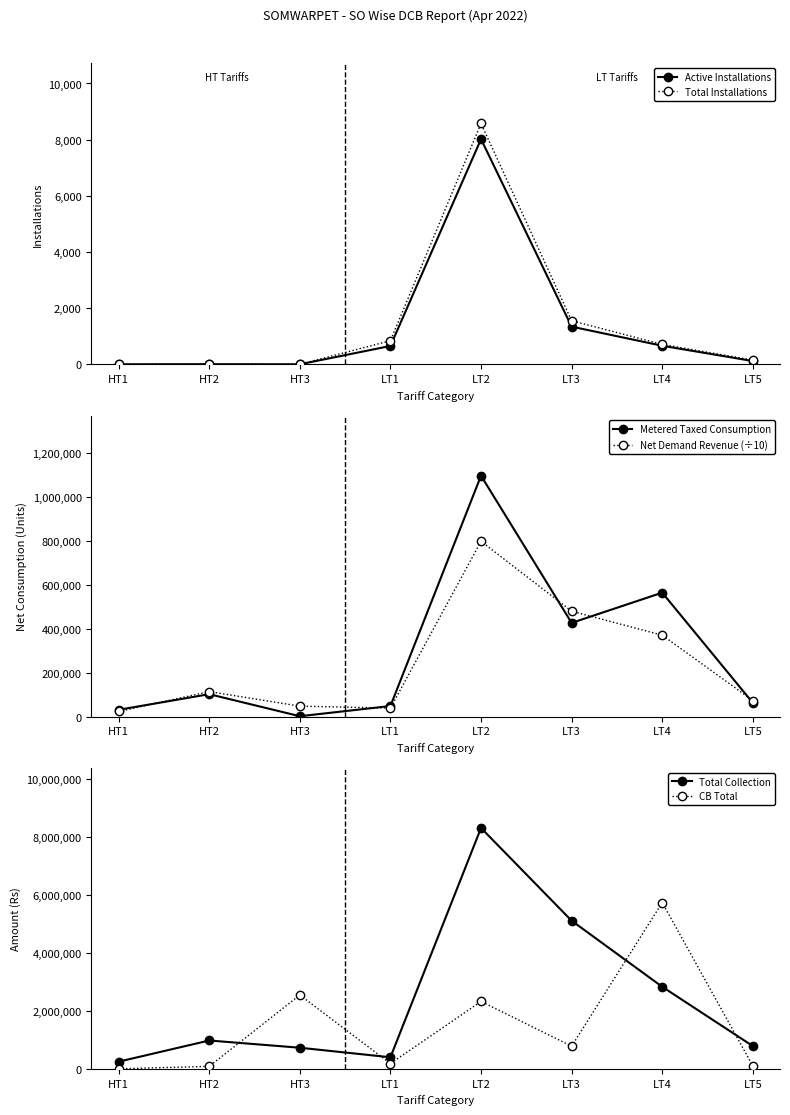

True or false: Total Installations and Net Demand Revenue (÷10) intersect in this chart.

False